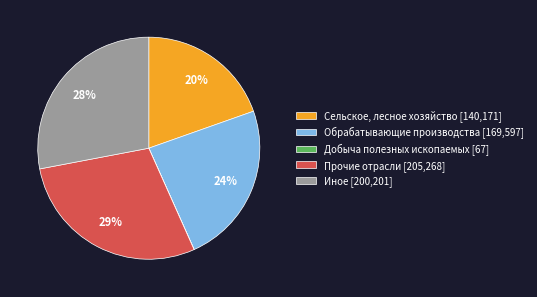

To the nearest percent, what portion does Прочие отрасли [205,268] represent?

29%